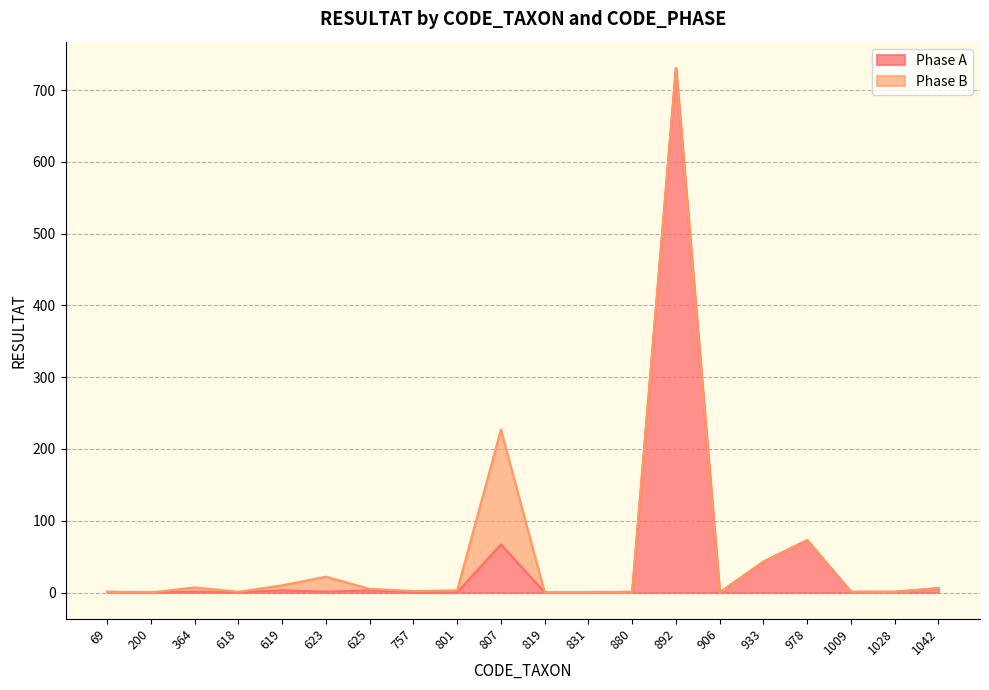

True or false: there are more than 0 points higher than both neighbors.

True